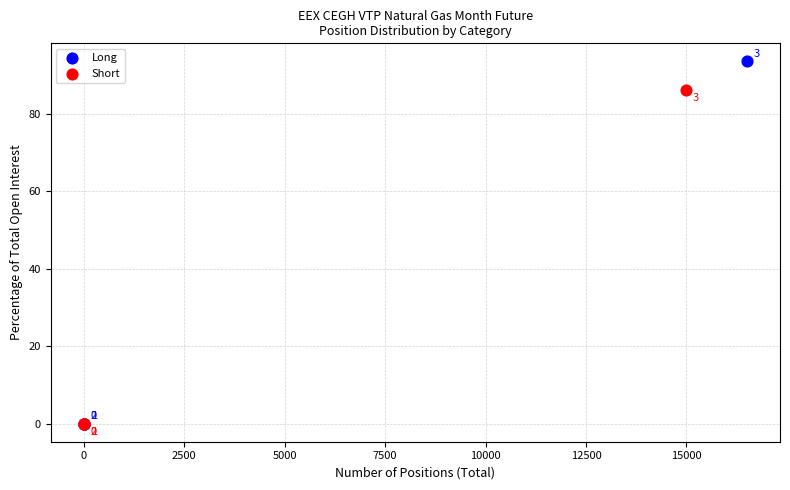

Which series reaches the maximum Y coordinate?

Long